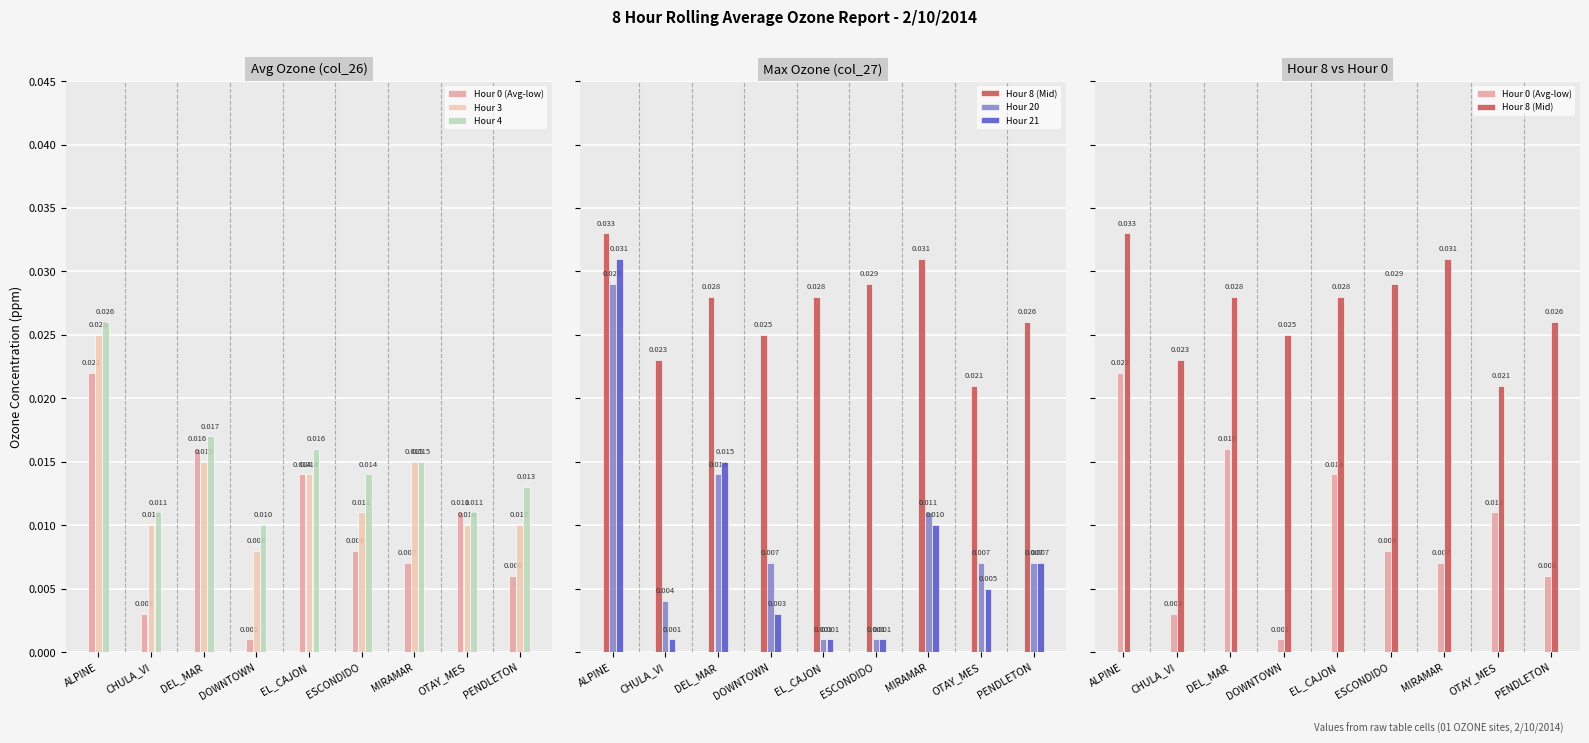

What is the label of the 7th bar from the right?

DEL_MAR